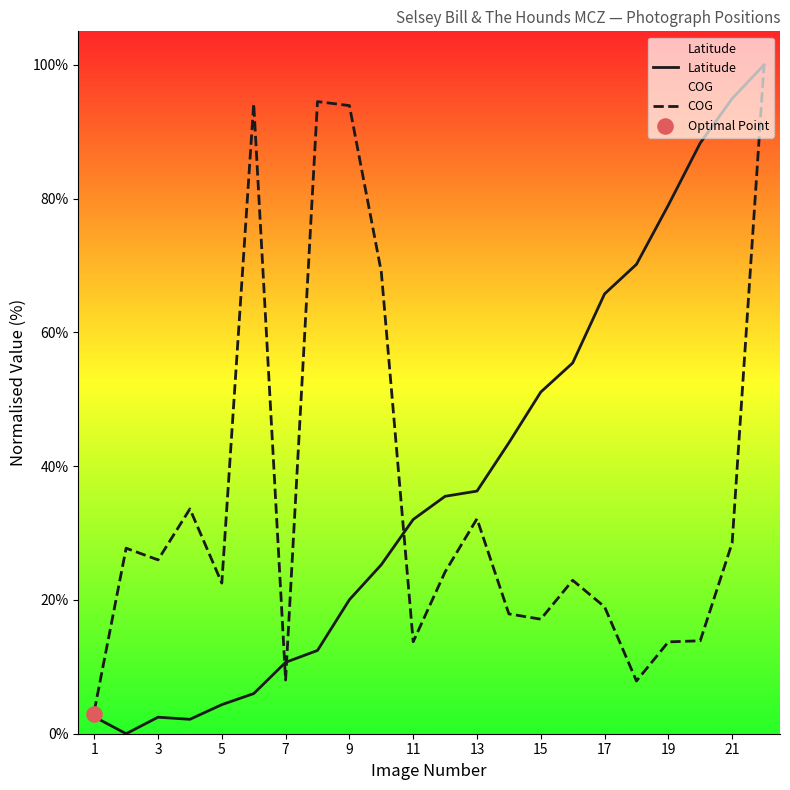

At how many categories does at least one series exceed 84?

6